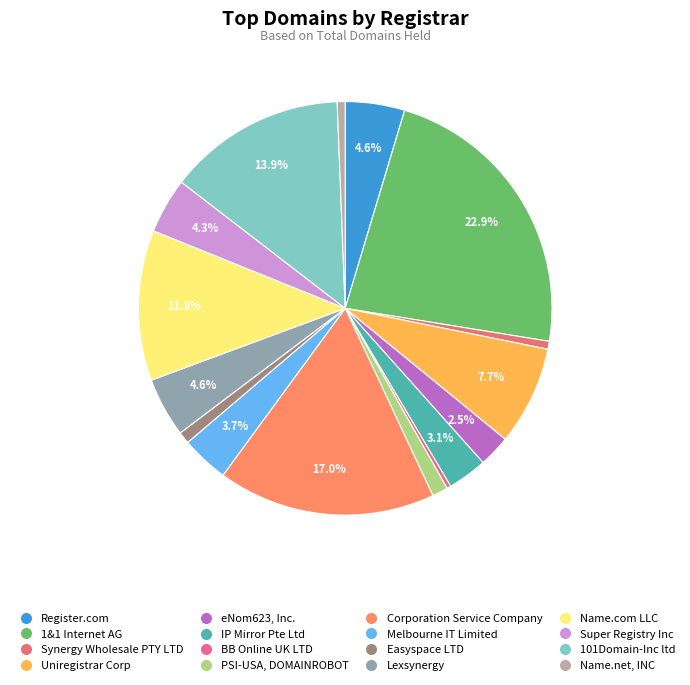

What is the ratio of the value at 101Domain-Inc ltd to the value at eNom623, Inc.?

5.6